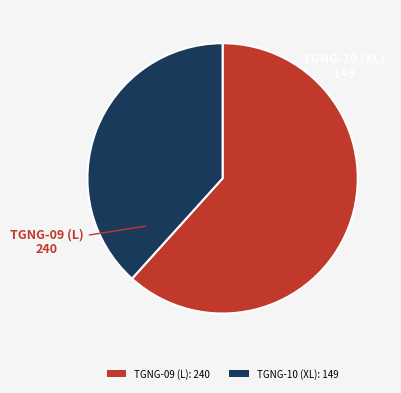

How many slices are in this pie chart?

2